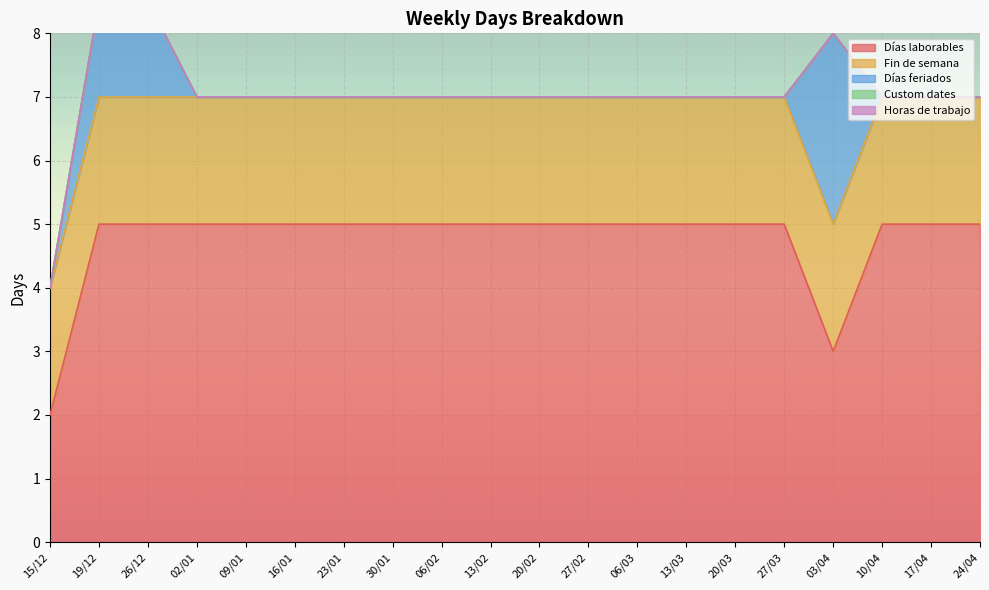

True or false: Días feriados has more than 1 interior local peaks.

False